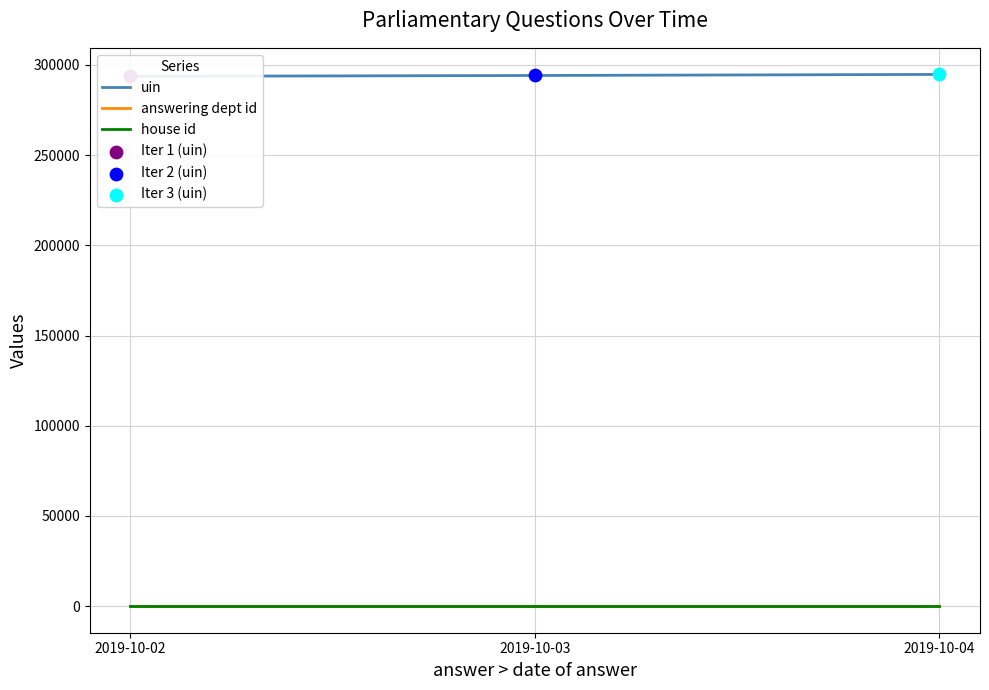

Is the value of uin at 2019-10-03 greater than the value of answering dept id at 2019-10-02?

Yes